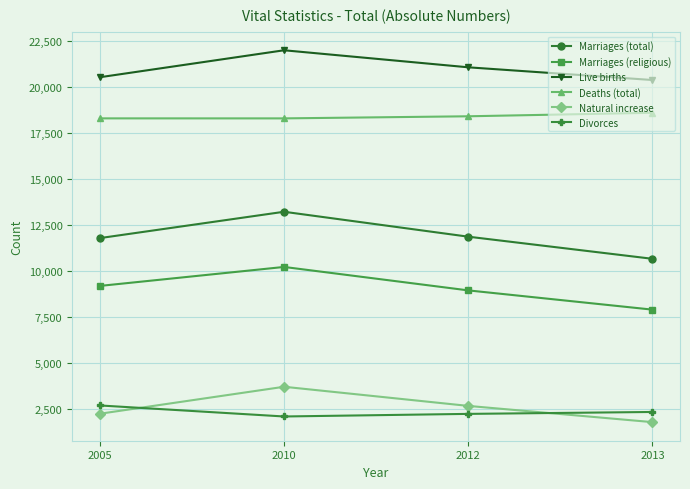

True or false: Marriages (religious) has more than 0 interior local peaks.

True